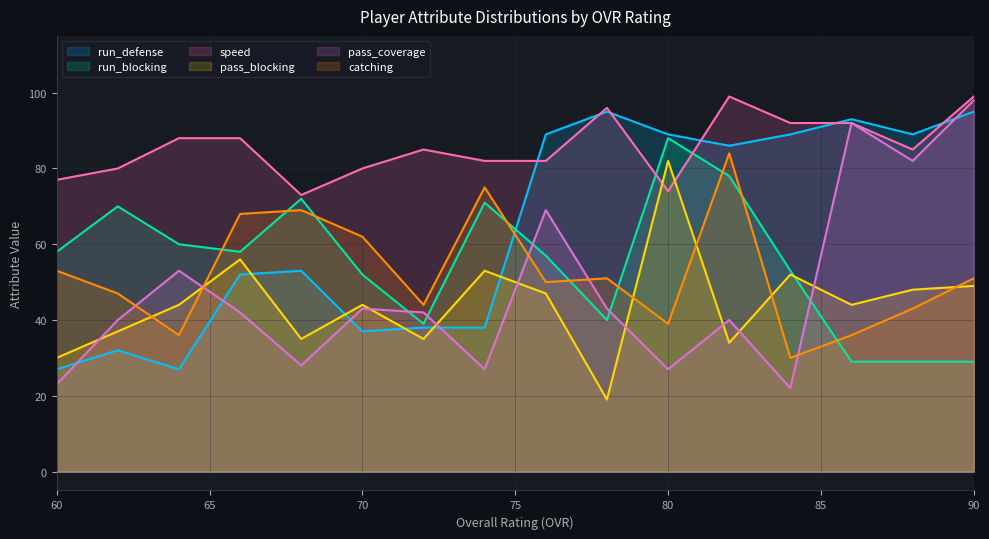

The value of pass_coverage at 86 is 50. True or false?

False